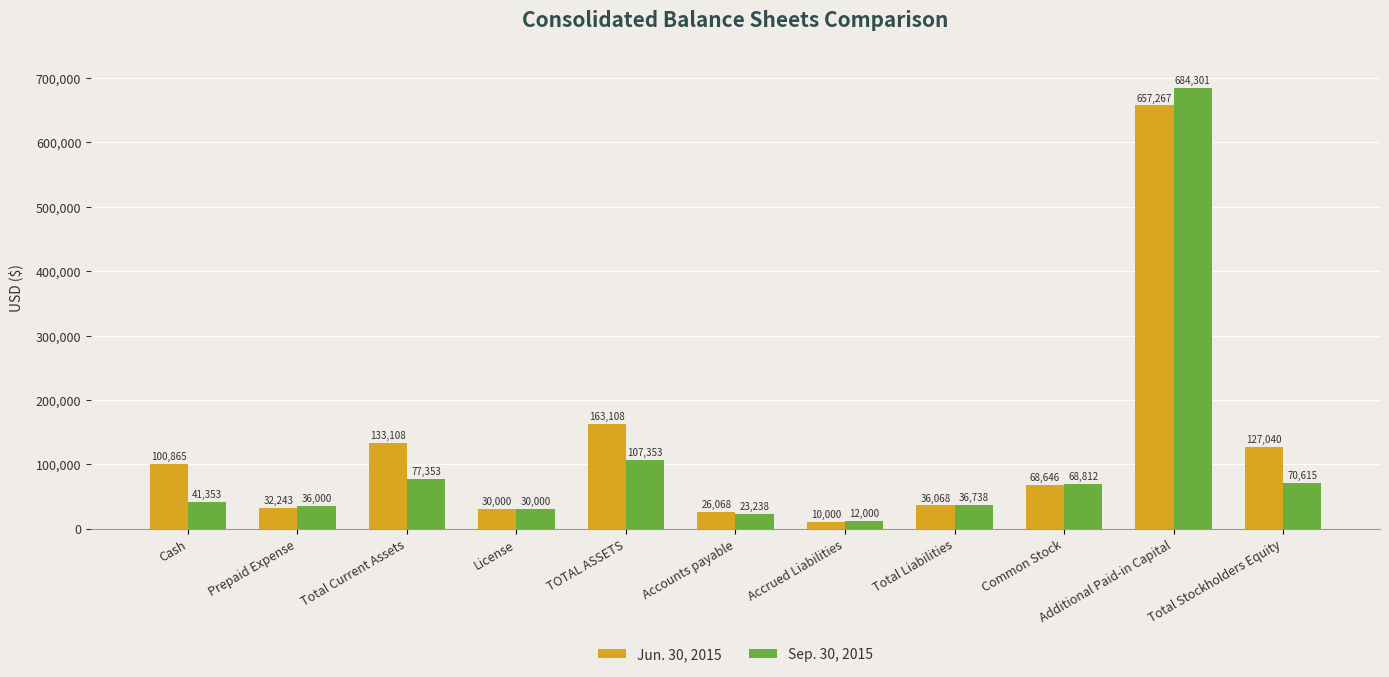

Which label corresponds to the smallest value in the chart?

Accrued Liabilities